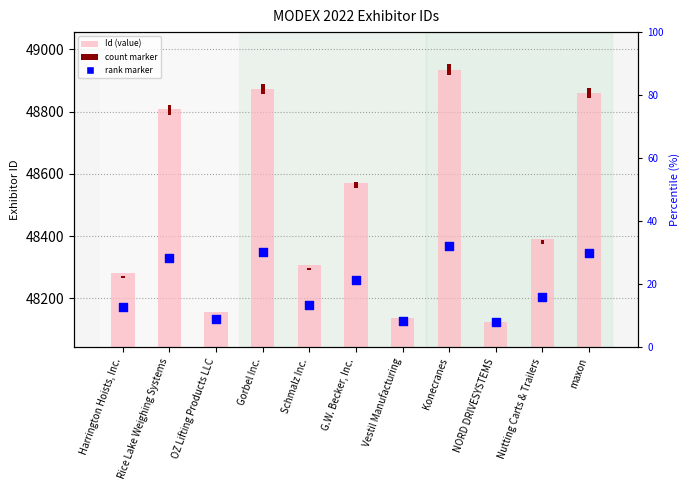

What are all the series names shown in the legend?

Id (value), count marker, rank marker